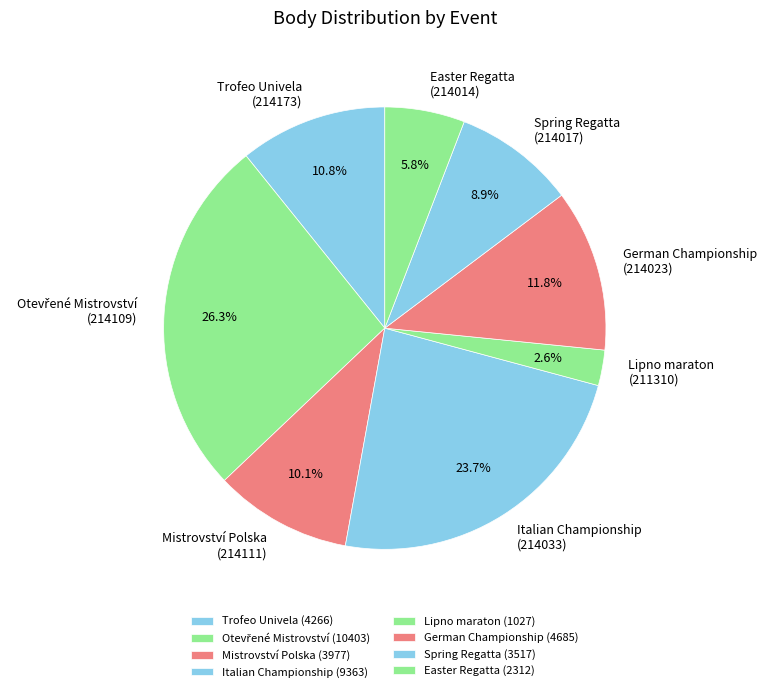

Which has a higher value, German Championship (214023) or Spring Regatta (214017)?

German Championship (214023)